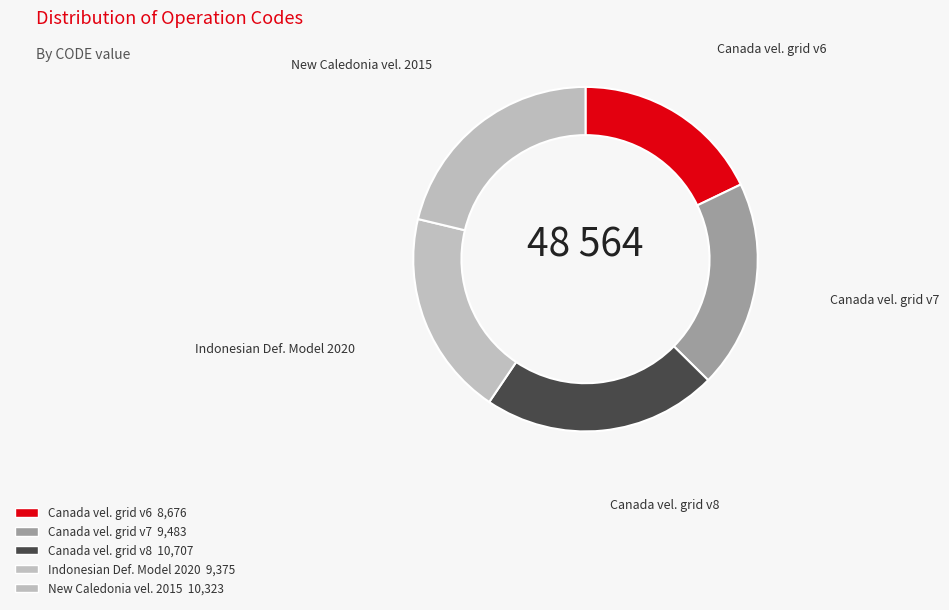

Which slice is the largest?

Canada velocity grid v8